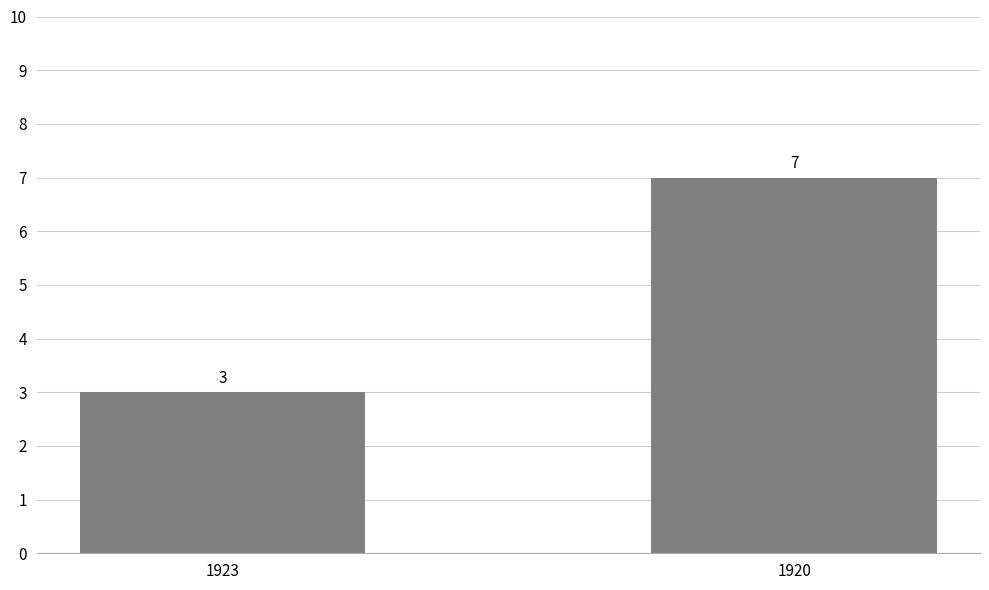

What is the sum of the values at 1923 and 1920?

10